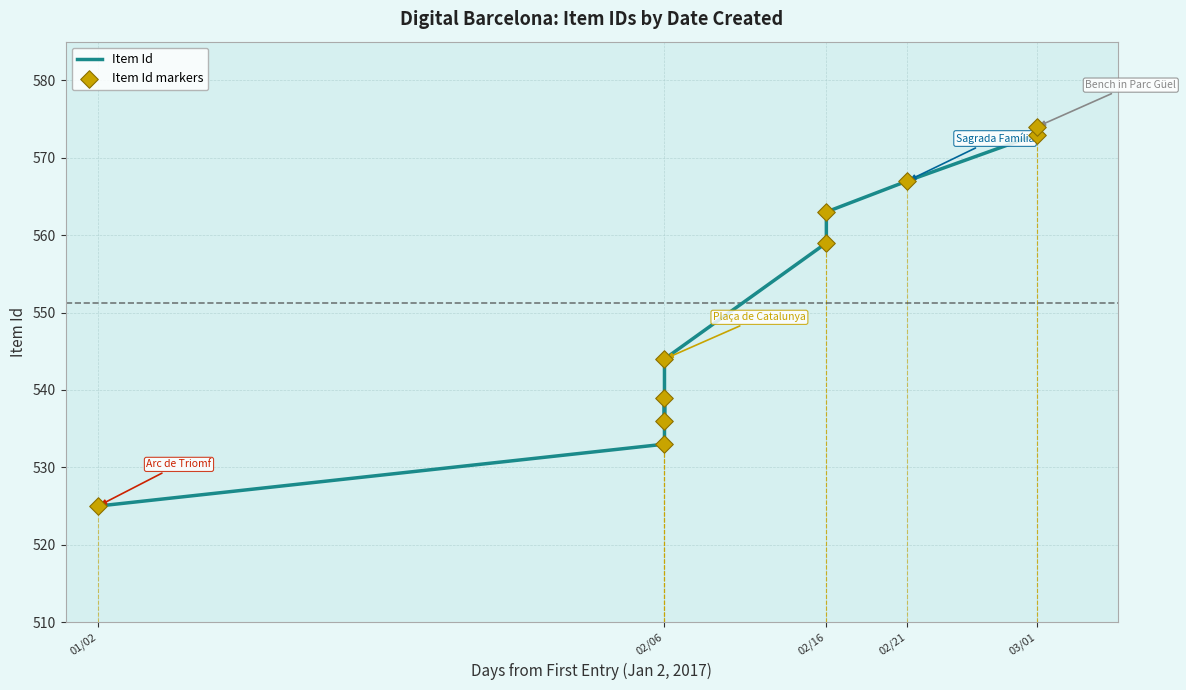

Which series has the widest spread of Y values?

Item Id